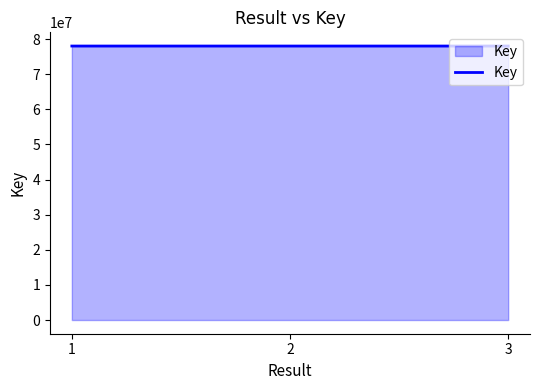

How many distinct data groups are displayed?

1